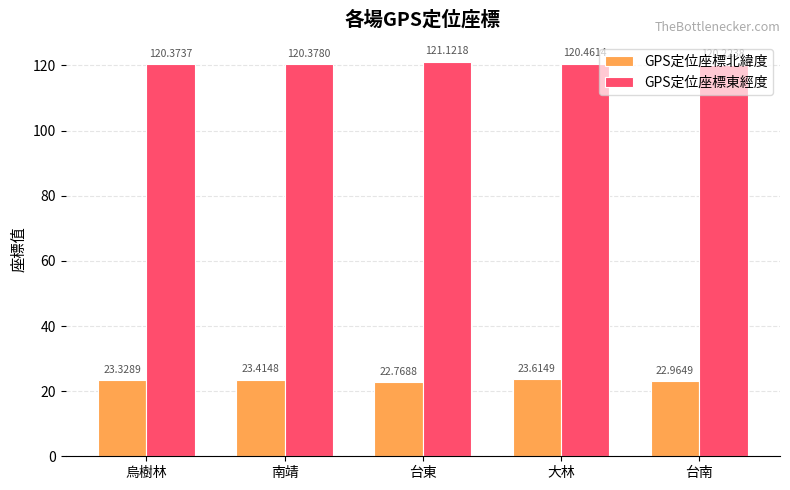

How many distinct data groups are displayed?

2